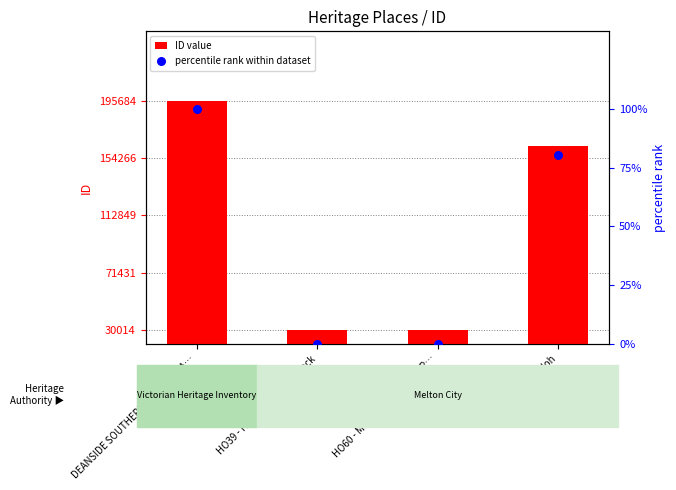

What is the total value across all series at DEANSIDE SOUTHERN ACCESS TRA…?

175770.0